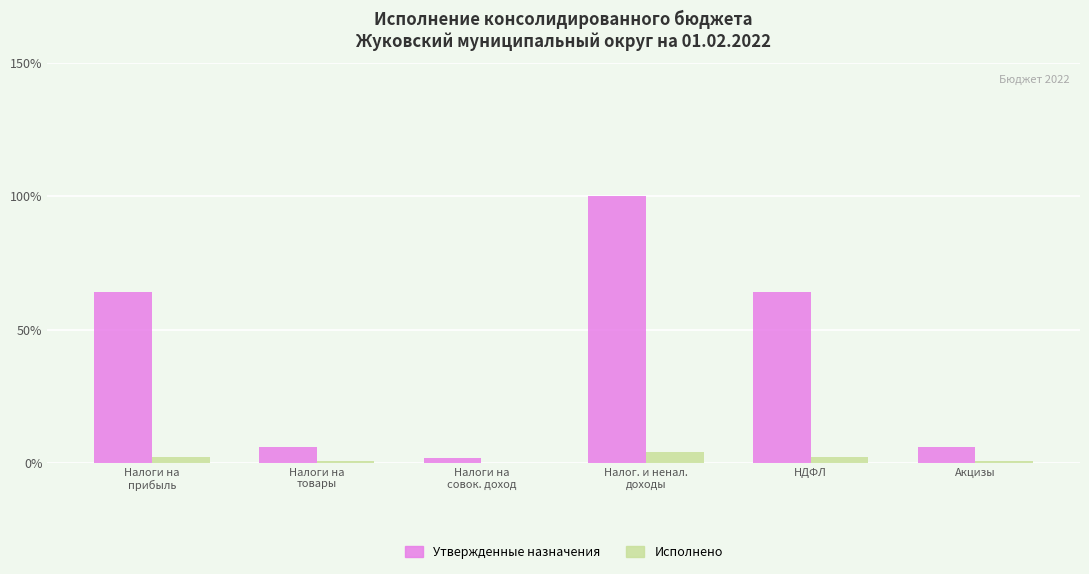

What is the highest value of the Исполнено series?

4.2